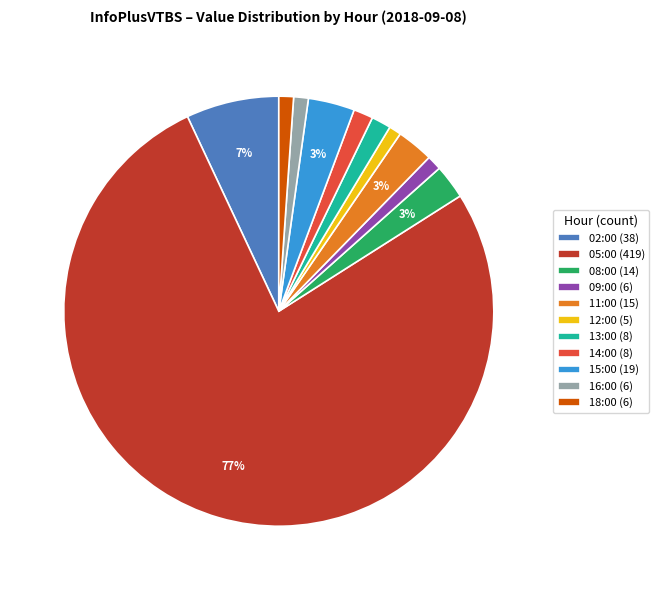

Is there a majority slice in this chart?

Yes